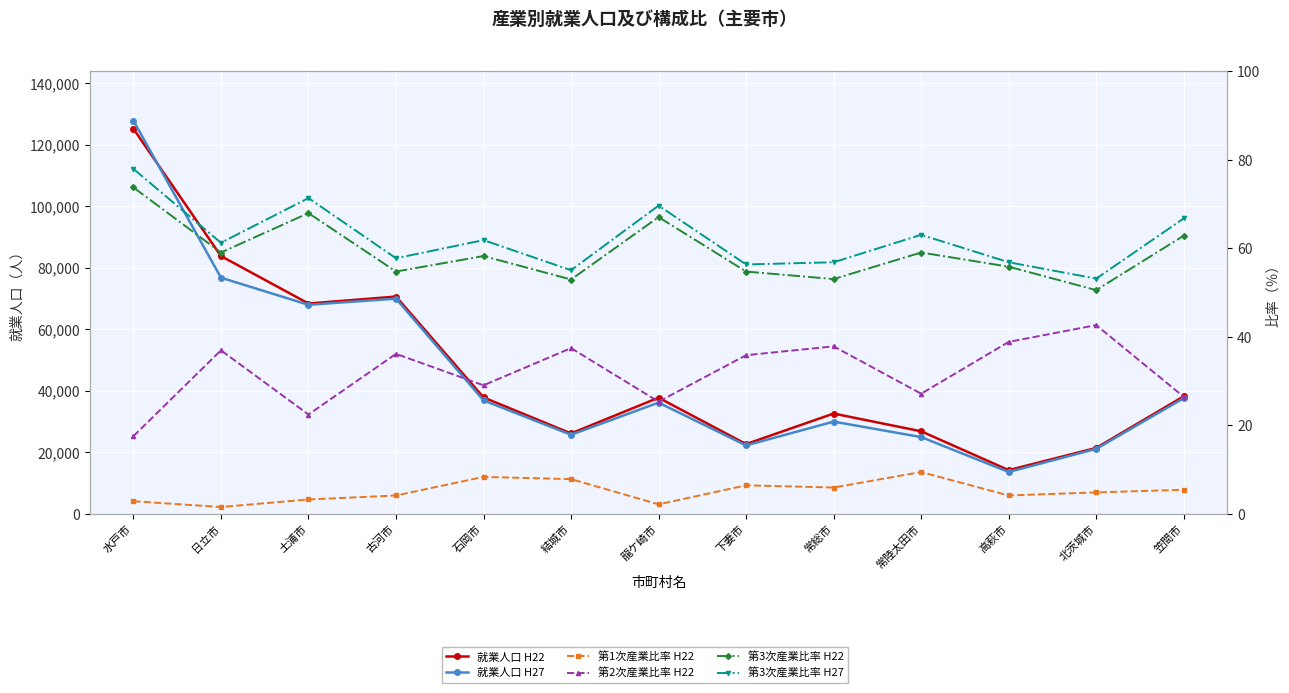

Which label corresponds to the largest value in the chart?

水戸市